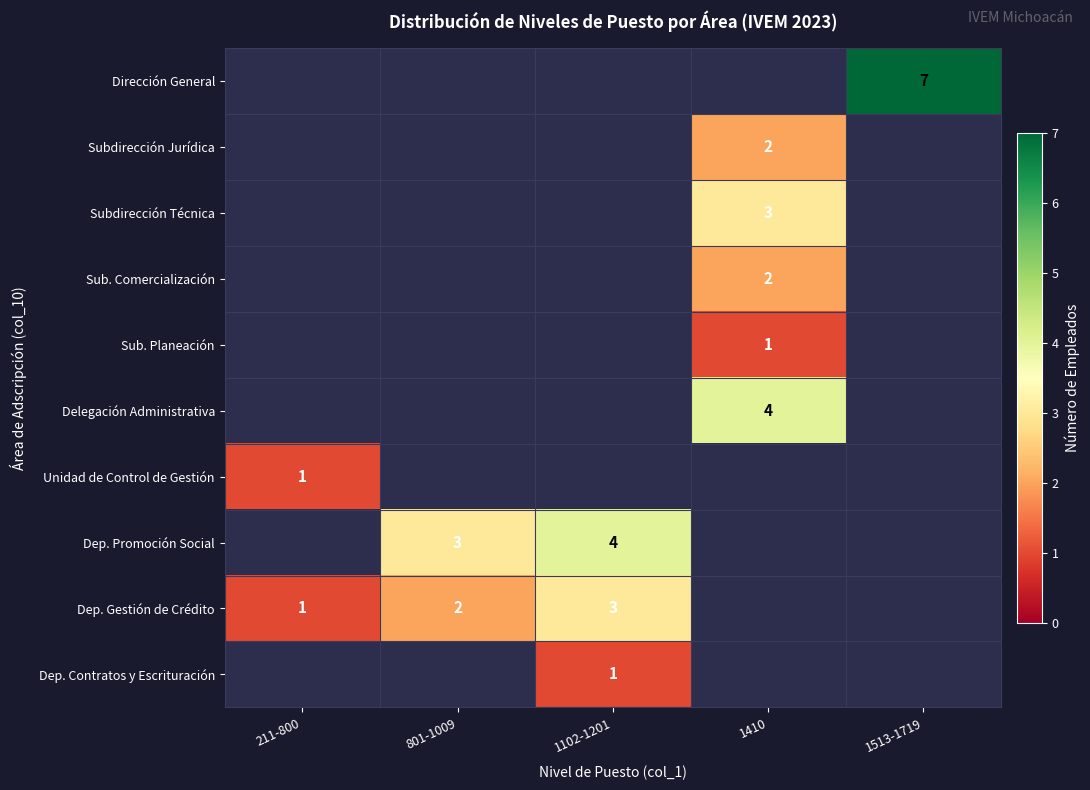

Is it true that Dep. Gestión de Crédito equals 3 at 1102-1201?

True